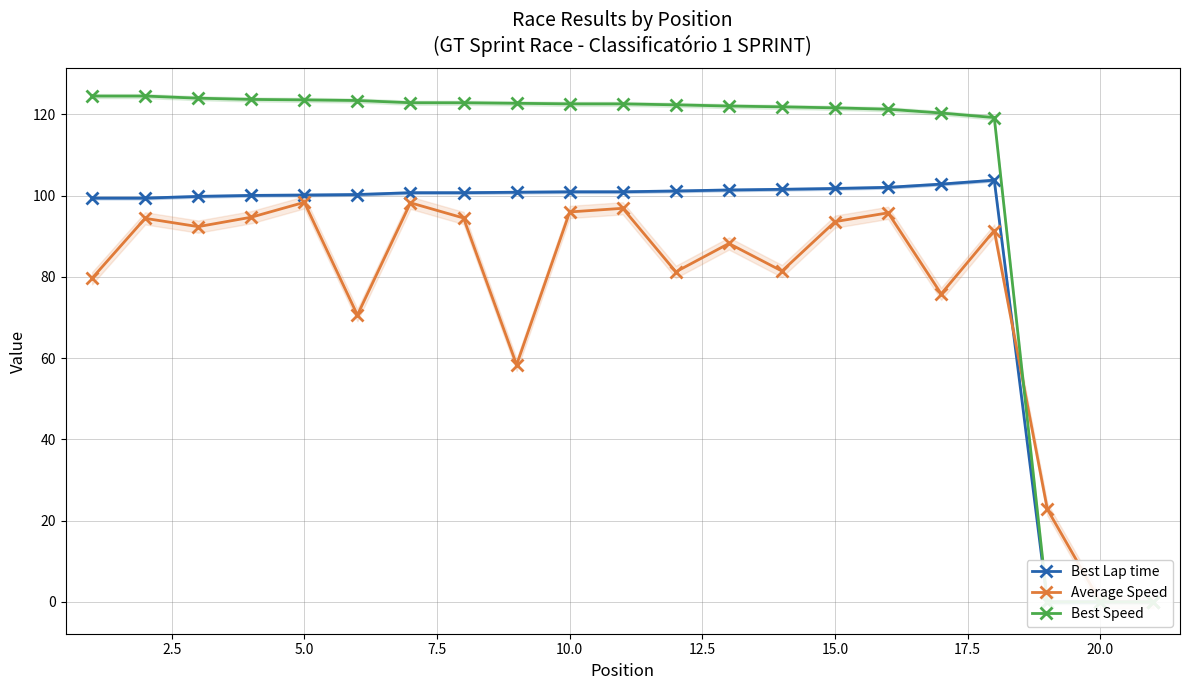

Which series ends up on top after the final intersection of Average Speed and Best Speed?

Average Speed